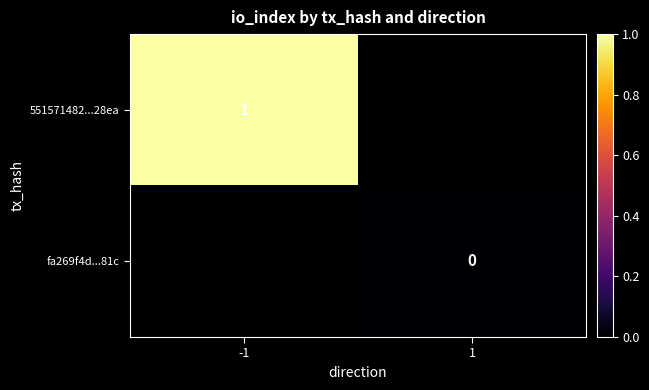

True or false: 551571482...28ea has a value of 1 at -1.

True